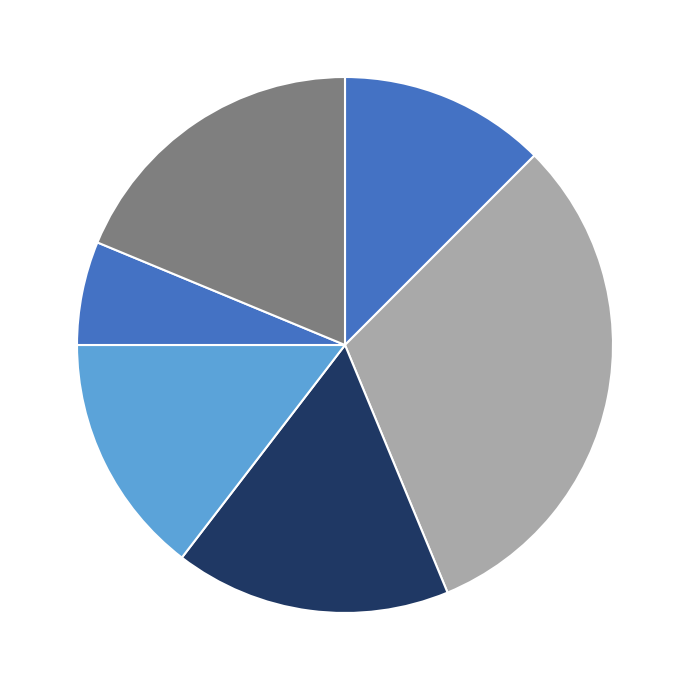

How many slices are in this pie chart?

6